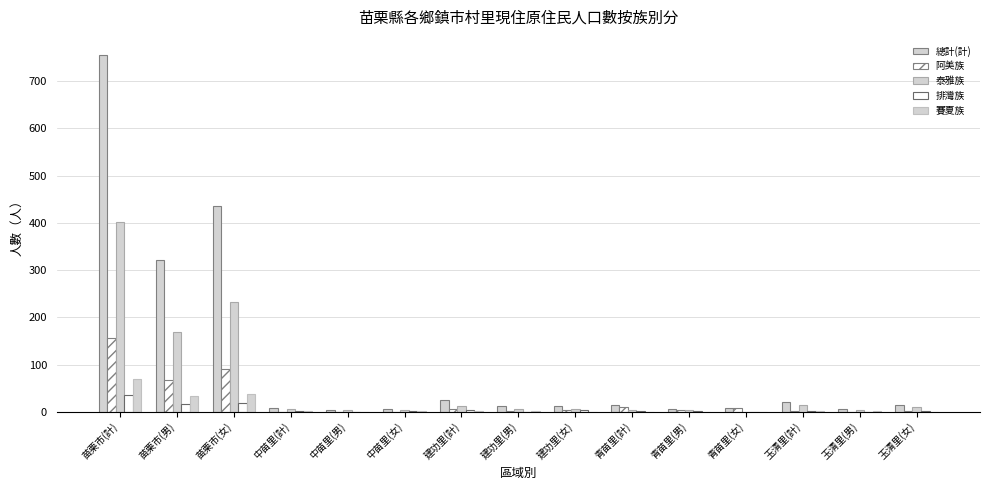

List the labels in order of 賽夏族 value, smallest first.

中苗里(男), 建功里(女), 青苗里(計), 青苗里(男), 青苗里(女), 玉清里(女), 中苗里(計), 中苗里(女), 建功里(計), 建功里(男), 玉清里(計), 玉清里(男), 苗栗市(男), 苗栗市(女), 苗栗市(計)